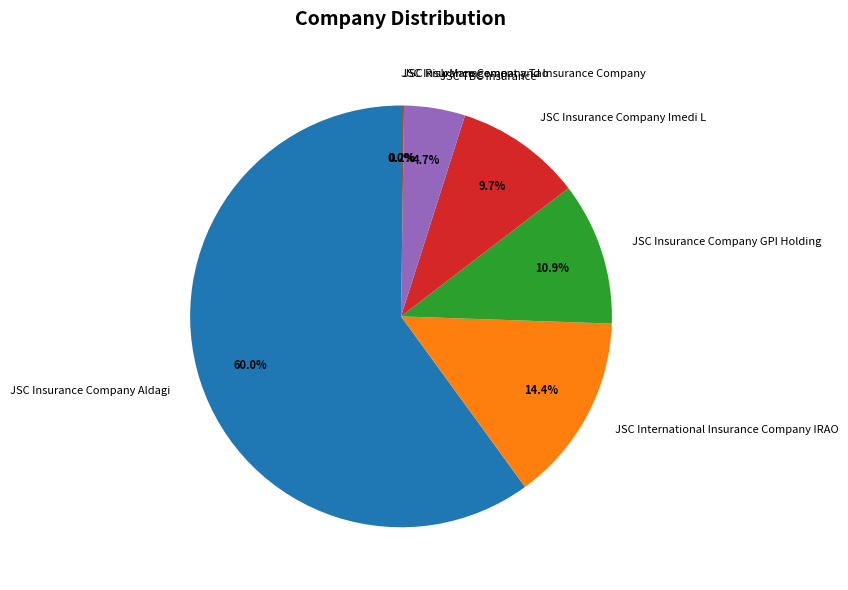

Which has a higher value, JSC Insurance Company Imedi L or JSC Insurance Company GPI Holding?

JSC Insurance Company GPI Holding